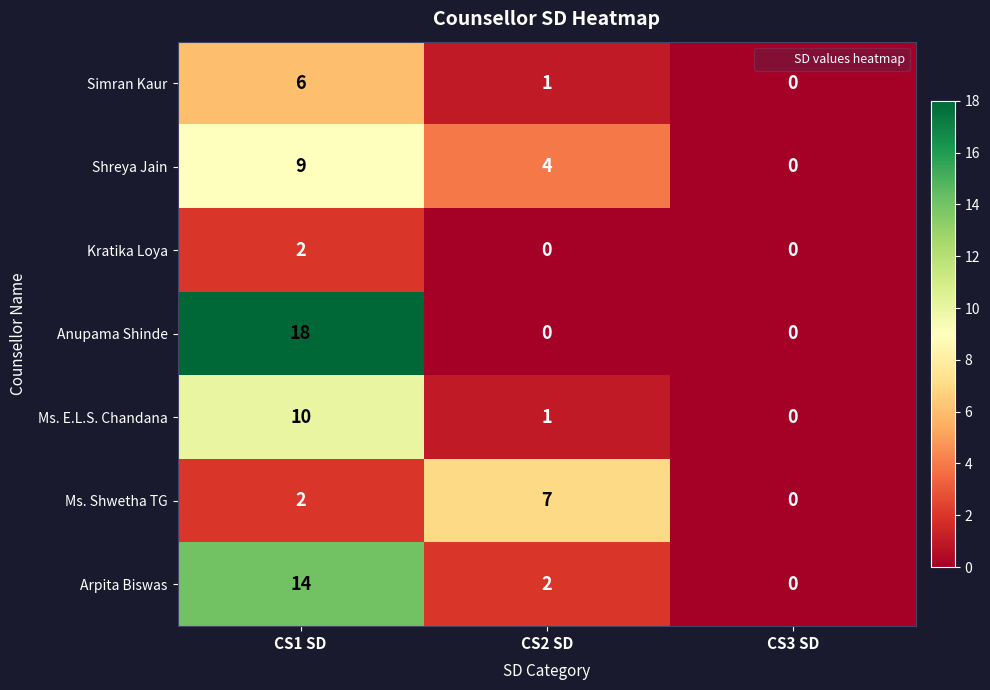

List the series in order of their peak value, lowest first.

Kratika Loya, Simran Kaur, Ms. Shwetha TG, Shreya Jain, Ms. E.L.S. Chandana, Arpita Biswas, Anupama Shinde